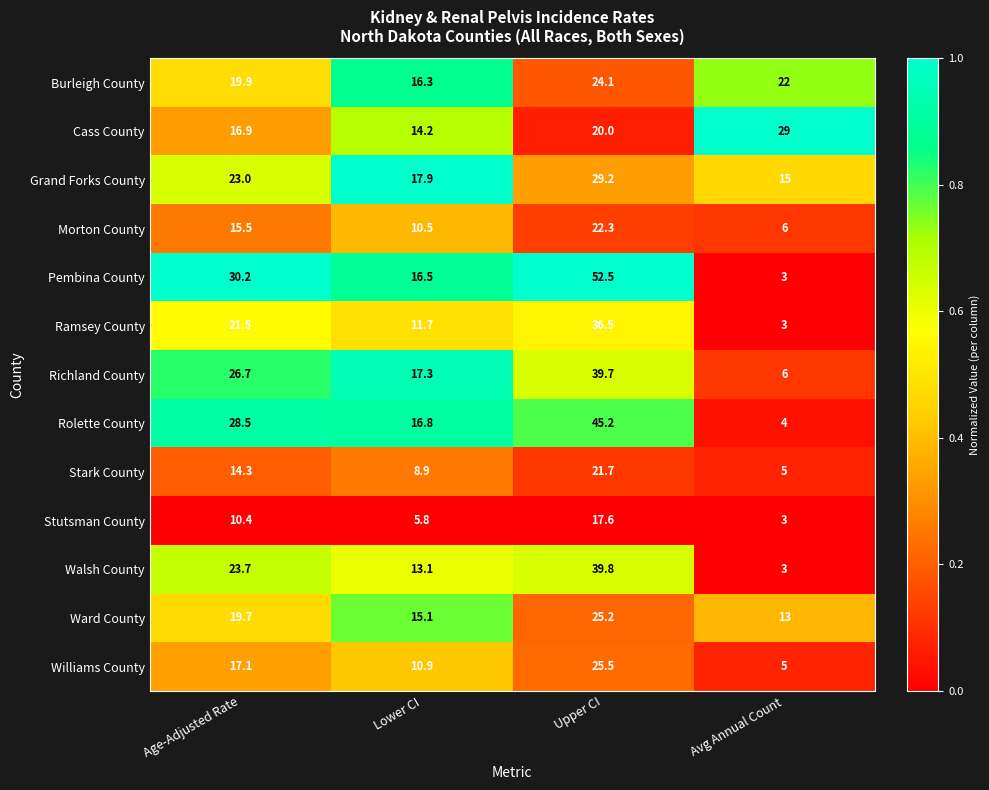

What is the difference between the highest and lowest values at Avg Annual Count?

26.0